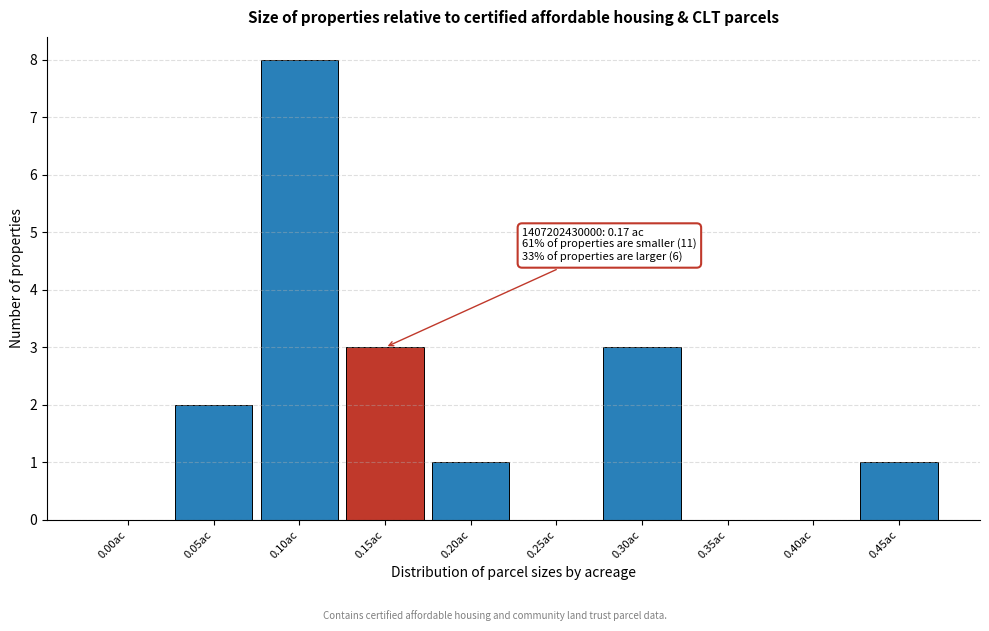

Reading right to left, list all the values displayed in this chart.

0.45ac=1	0.40ac=0	0.35ac=0	0.30ac=3	0.25ac=0	0.20ac=1	0.15ac=3	0.10ac=8	0.05ac=2	0.00ac=0